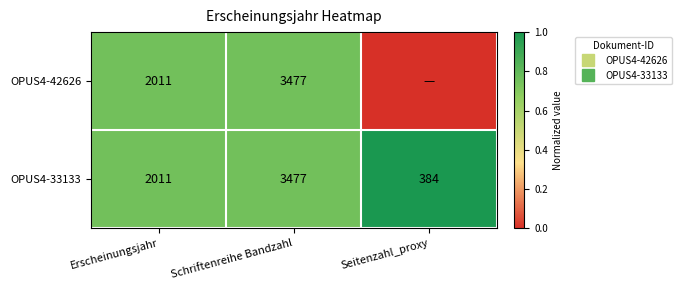

Which series has the widest spread of values?

OPUS4-42626